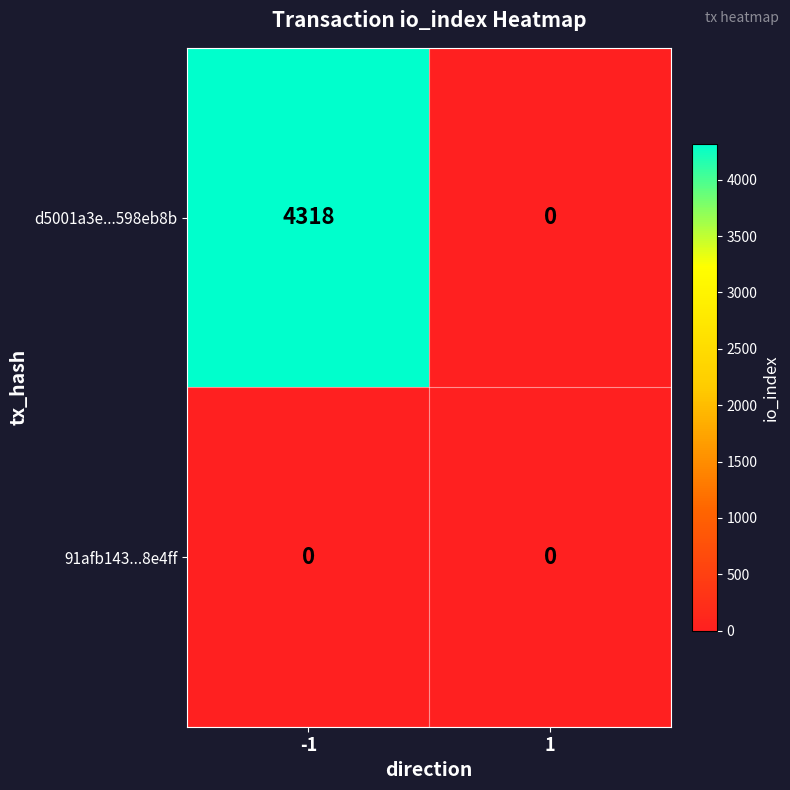

Which series has the widest spread of values?

d5001a3e...598eb8b